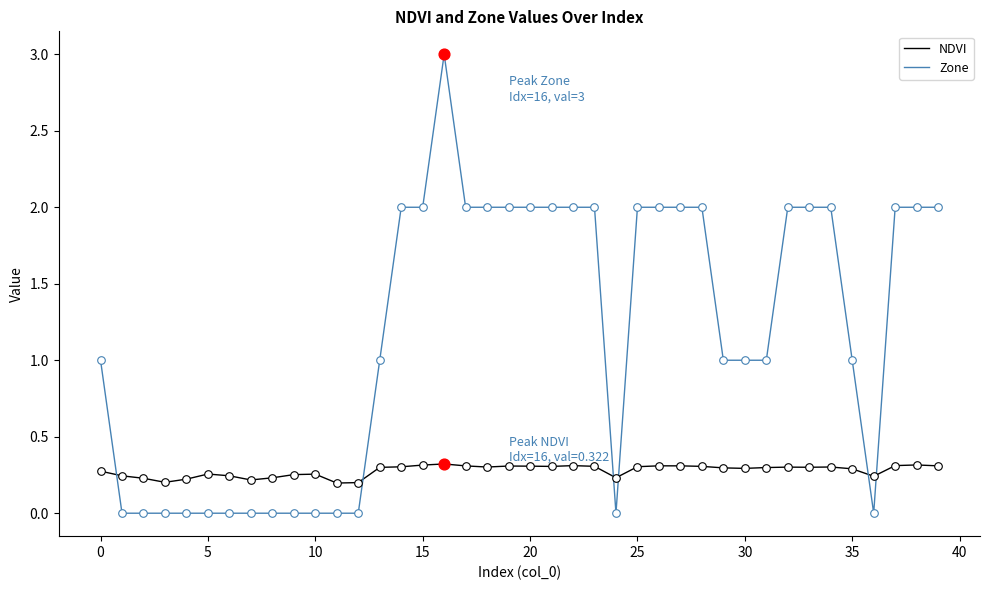

Which series has the largest total across all categories?

Zone